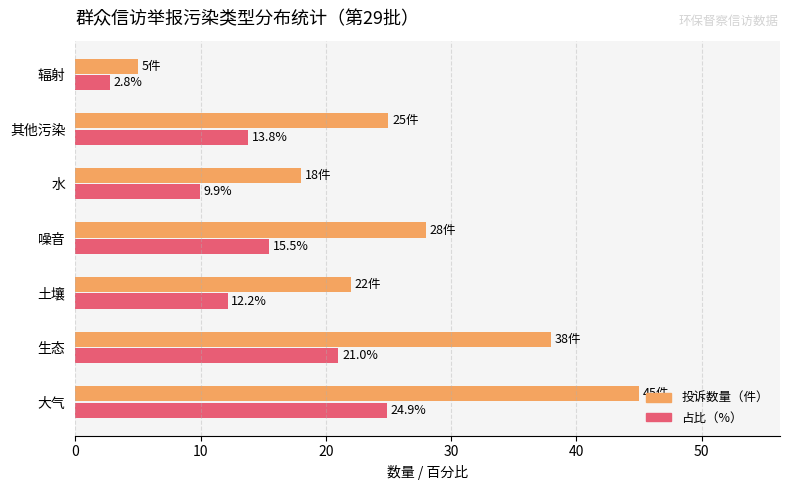

What is the minimum value shown in the chart?

2.8